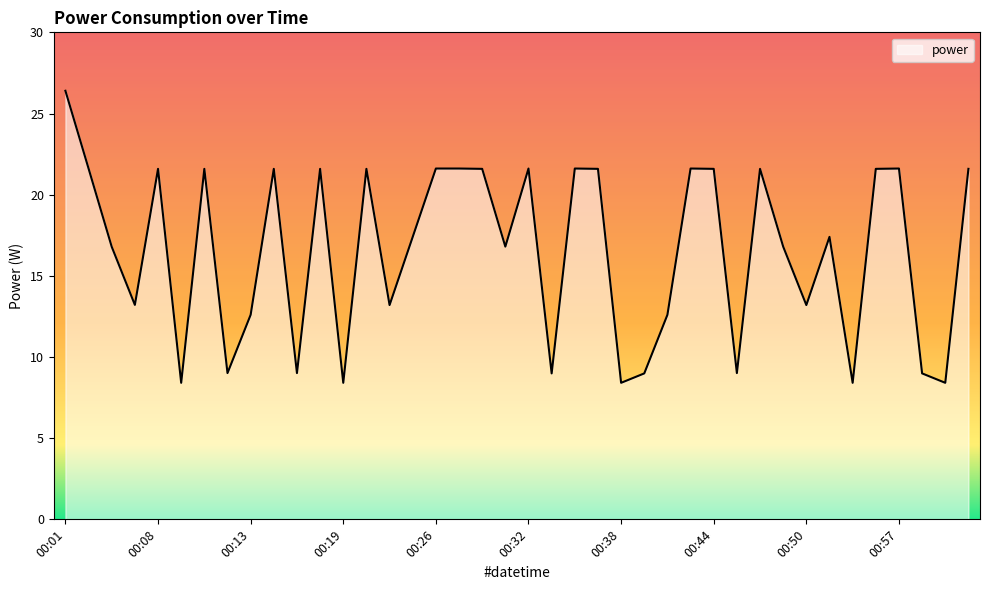

What is the minimum value shown in the chart?

8.4